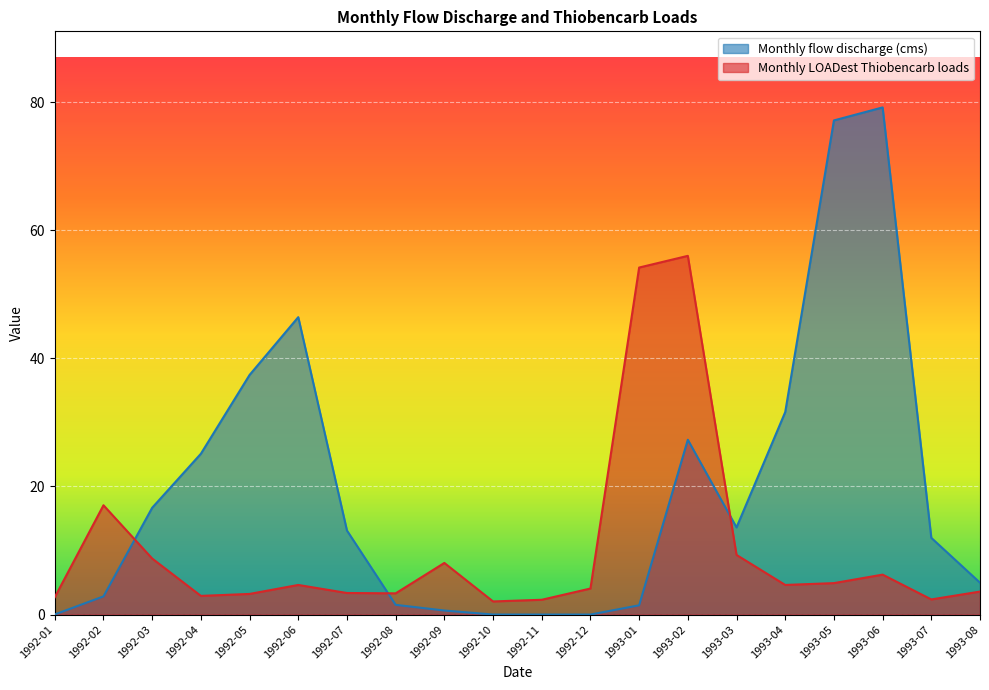

List the labels in order of Monthly LOADest Thiobencarb loads value, smallest first.

1992-10, 1992-11, 1993-07, 1992-01, 1992-04, 1992-05, 1992-08, 1992-07, 1993-08, 1992-12, 1992-06, 1993-04, 1993-05, 1993-06, 1992-09, 1992-03, 1993-03, 1992-02, 1993-01, 1993-02